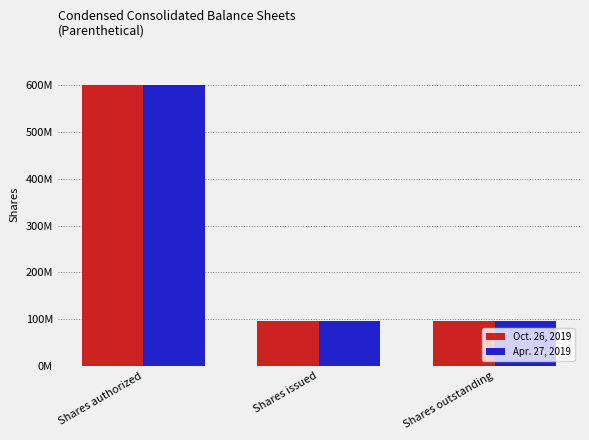

What is the label of the 1st bar from the right?

Shares outstanding